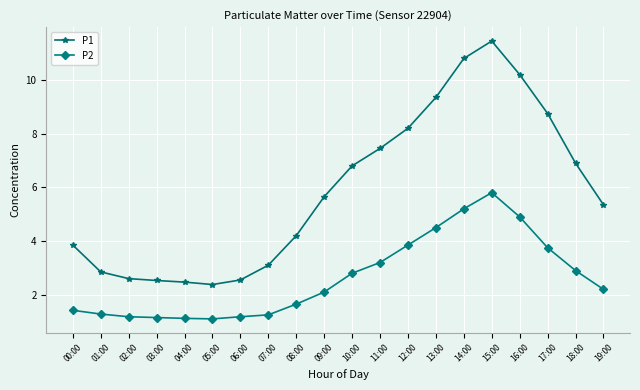

True or false: P2 and P1 intersect in this chart.

False